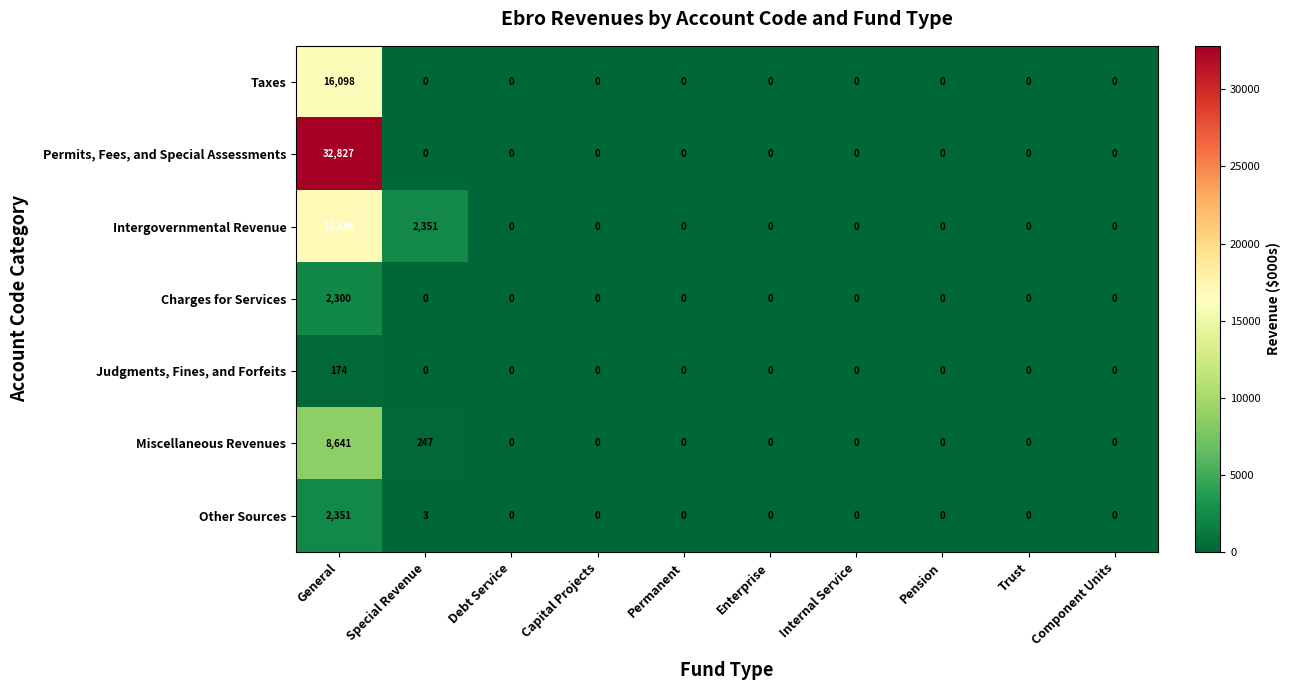

Which label corresponds to the largest value in the chart?

General